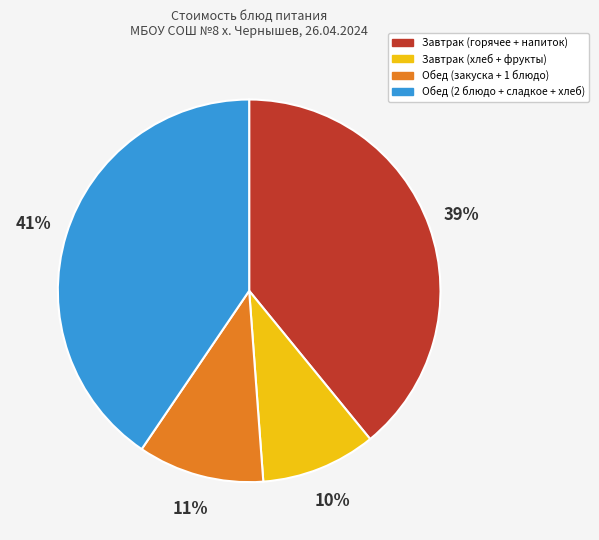

Is there a majority slice in this chart?

No